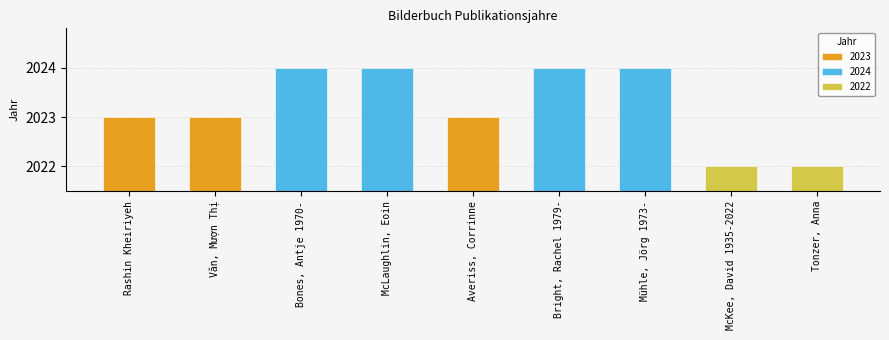

At which category does the chart reach its minimum across all series?

McKee, David 1935-2022